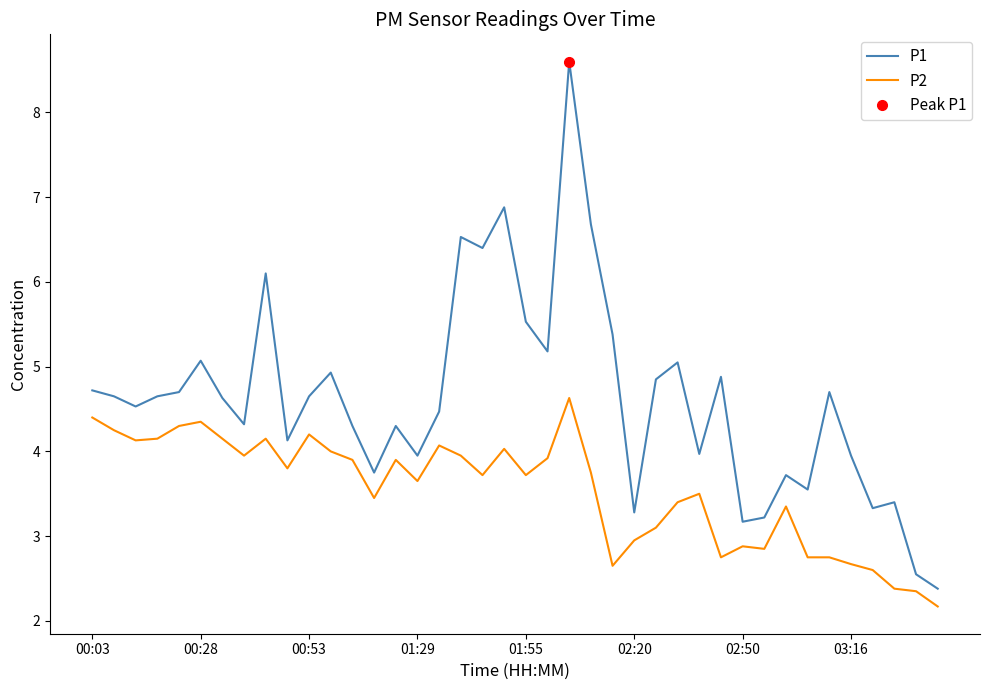

True or false: P2 and P1 cross at least once.

False